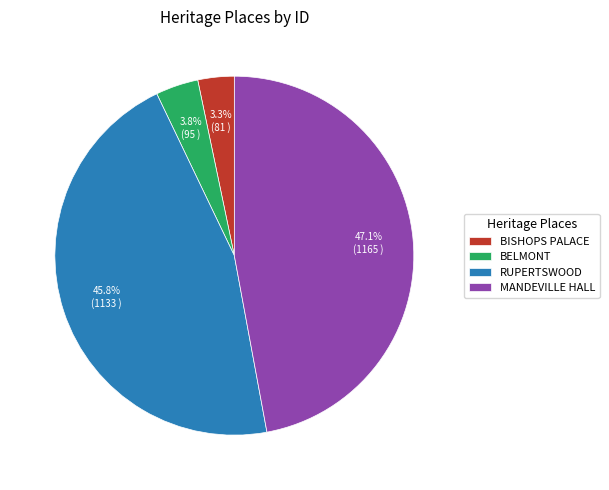

What is the ratio of the value at BELMONT to the value at RUPERTSWOOD?

0.1